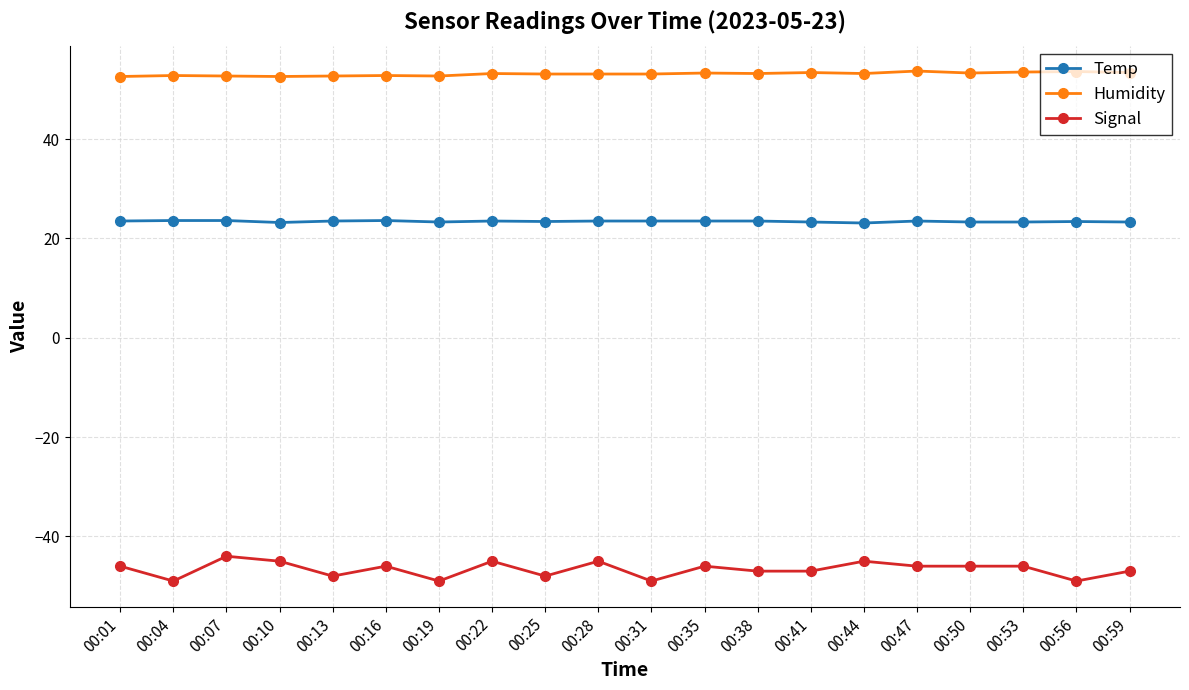

What is the maximum value for Humidity?

53.7